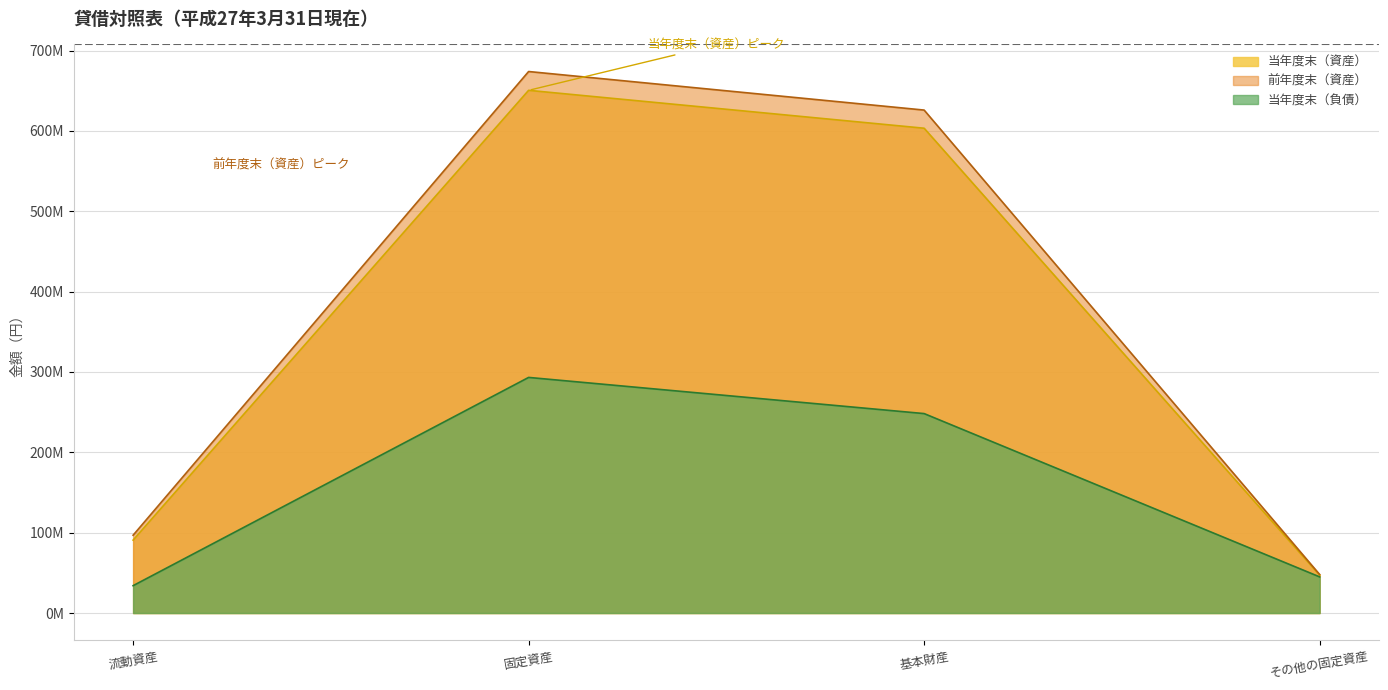

At which category is the sum across all series the highest?

固定資産